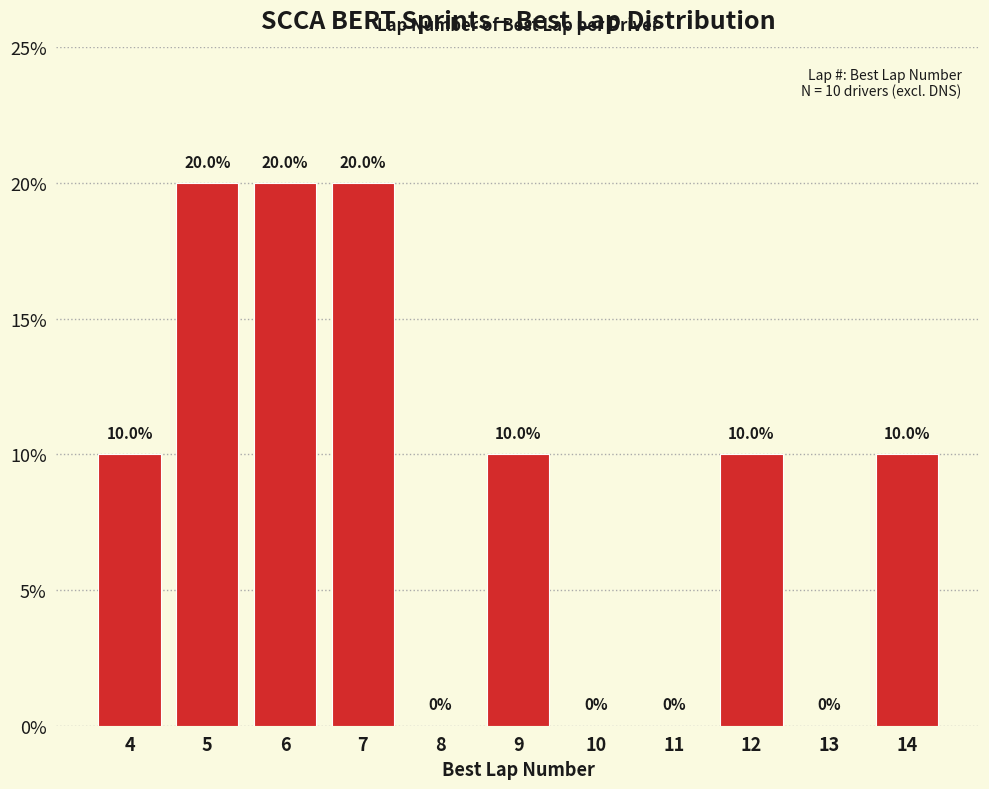

Reading left to right, list every bar in this chart as the range it spans on the x-axis followed by its height.

3.5 to 4.5: 10.0
4.5 to 5.5: 20.0
5.5 to 6.5: 20.0
6.5 to 7.5: 20.0
7.5 to 8.5: 0.0
8.5 to 9.5: 10.0
9.5 to 10.5: 0.0
10.5 to 11.5: 0.0
11.5 to 12.5: 10.0
12.5 to 13.5: 0.0
13.5 to 14.5: 10.0